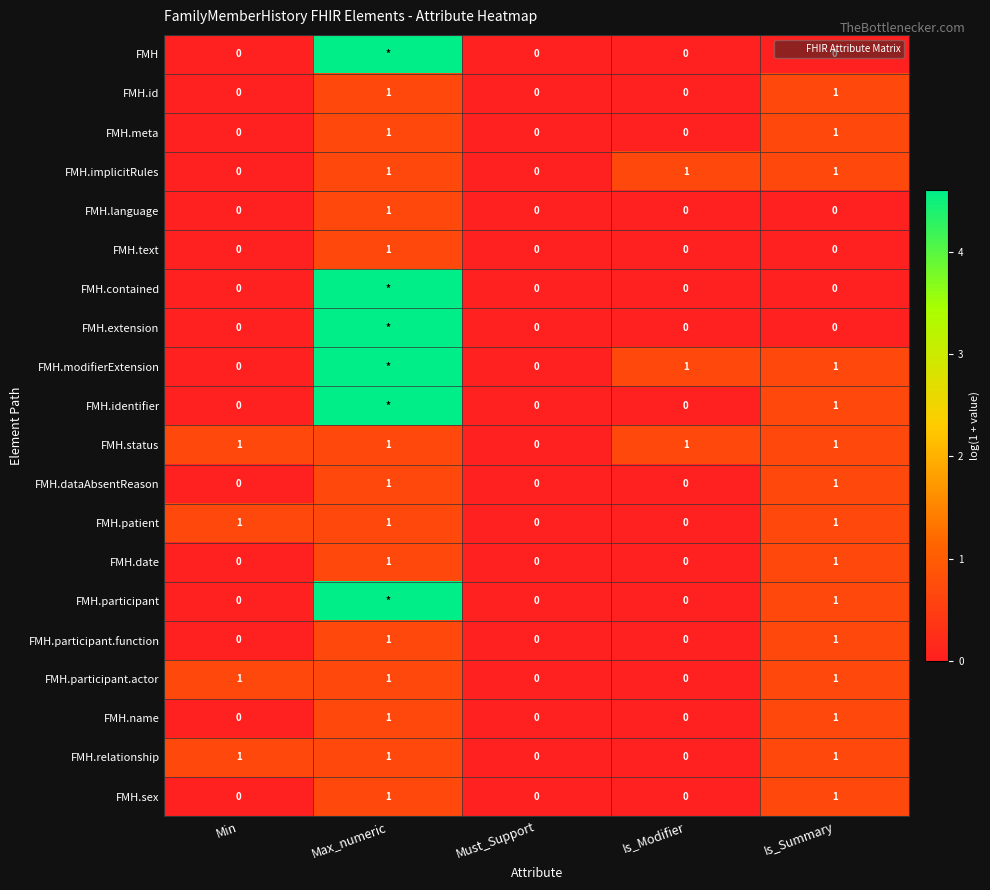

Is the value of FMH.modifierExtension at Is_Summary greater than the value of FMH.participant.function at Is_Modifier?

Yes